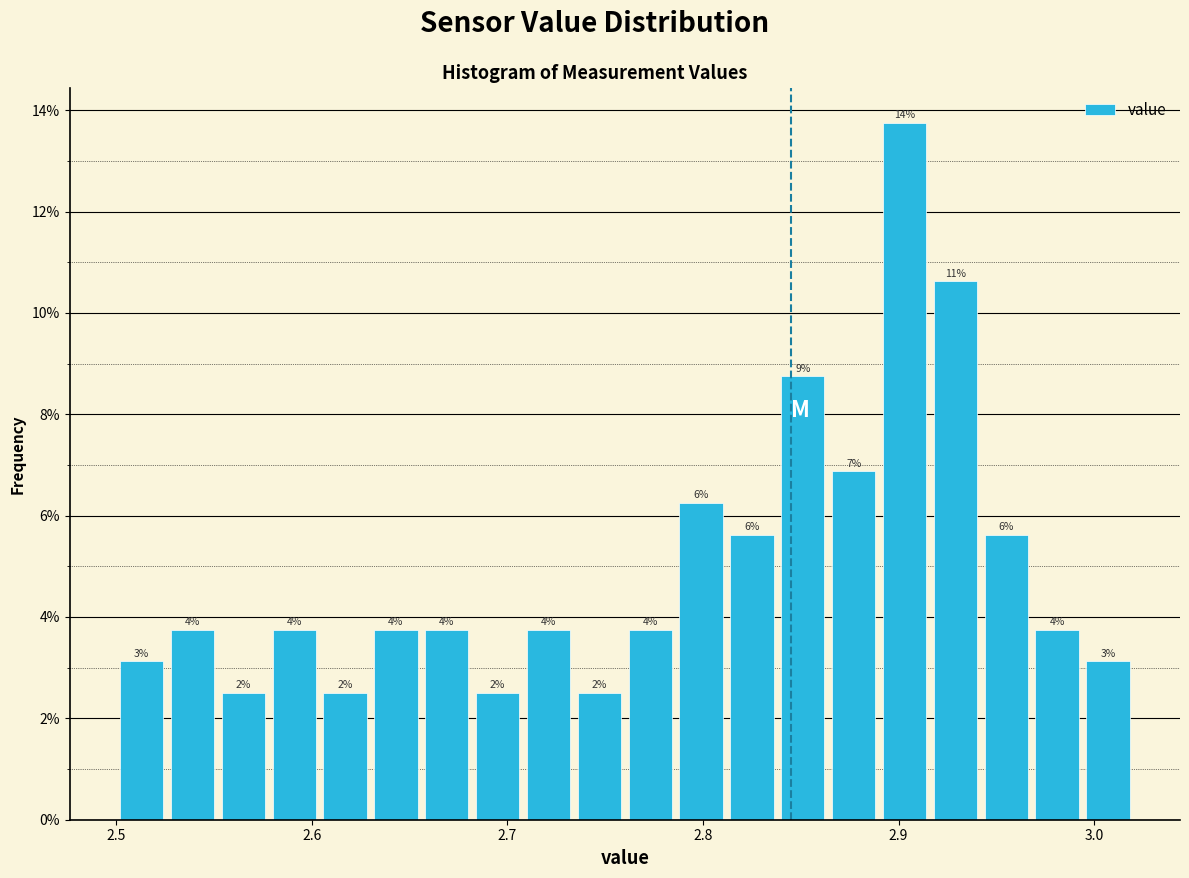

Read against the x-axis, roughly where is the centre of the tallest bar?

2.90